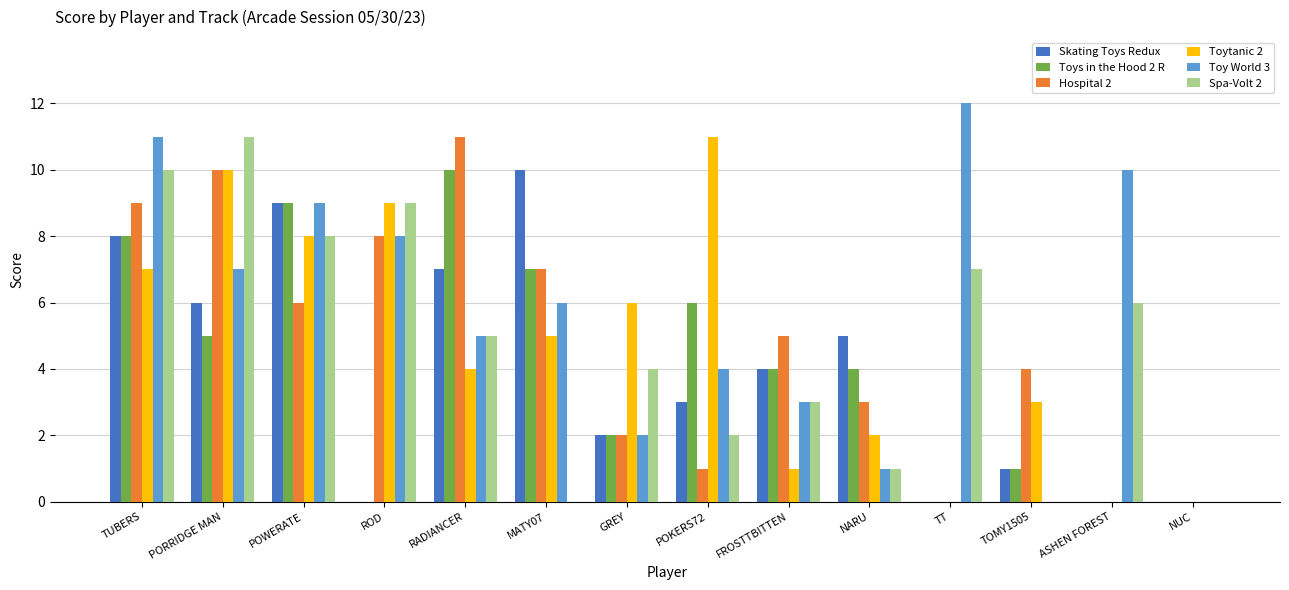

What is the sum of the Toy World 3 values at FROSTTBITTEN and GREY?

5